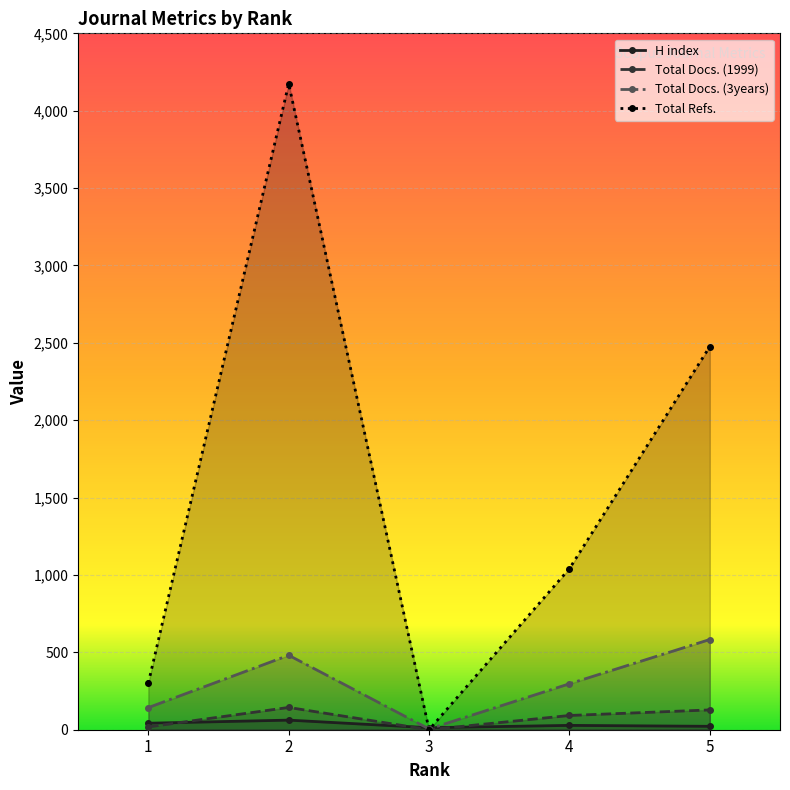

What is the difference between the maximum and minimum values in the Total Docs. (3years) series?

578